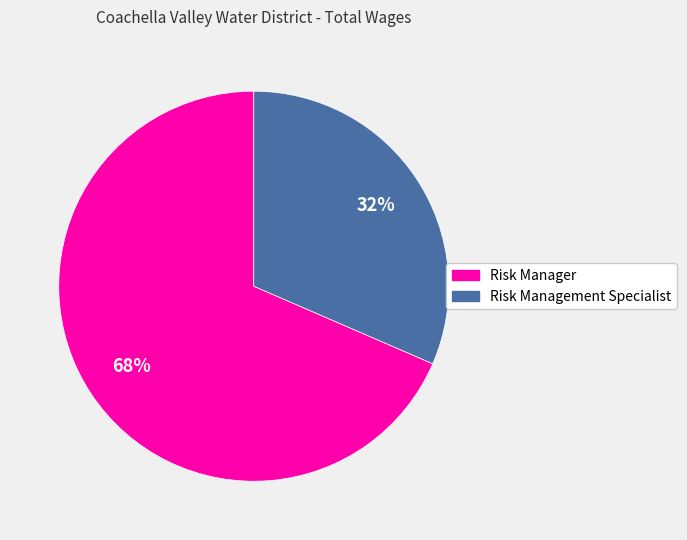

Is it true that Risk Management Specialist is 18% of the pie?

False